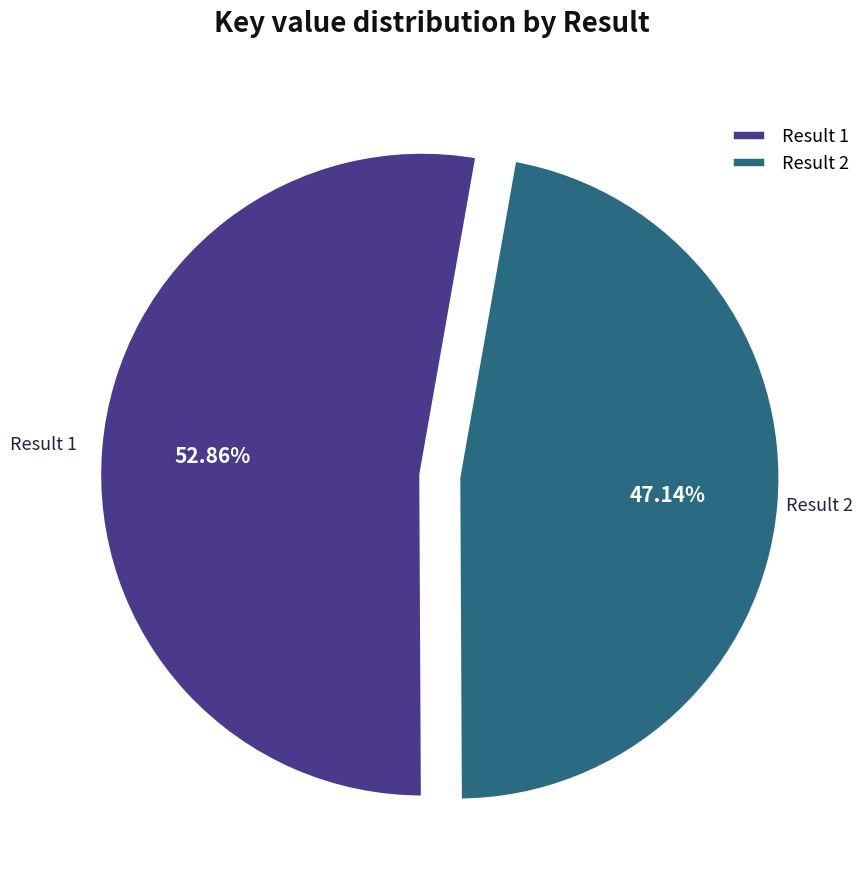

Which has a higher value, Result 2 or Result 1?

Result 1